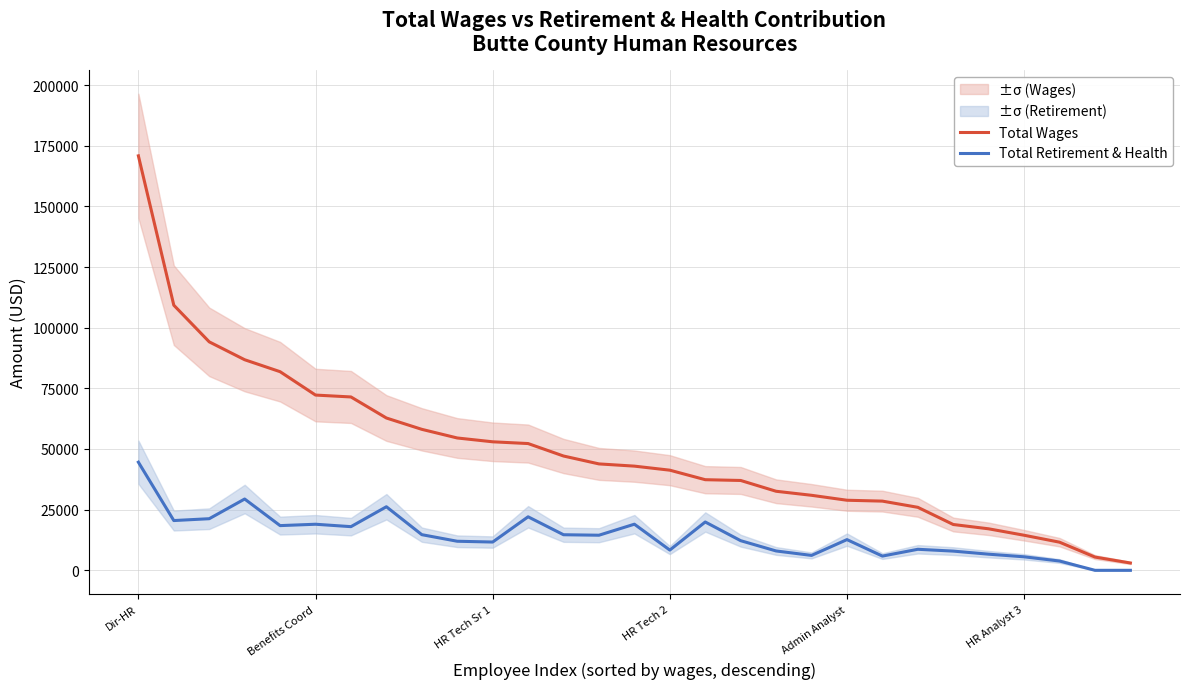

Is the value of Total Retirement & Health at Benefits Coord greater than the value of Total Wages at HR Tech 2?

No